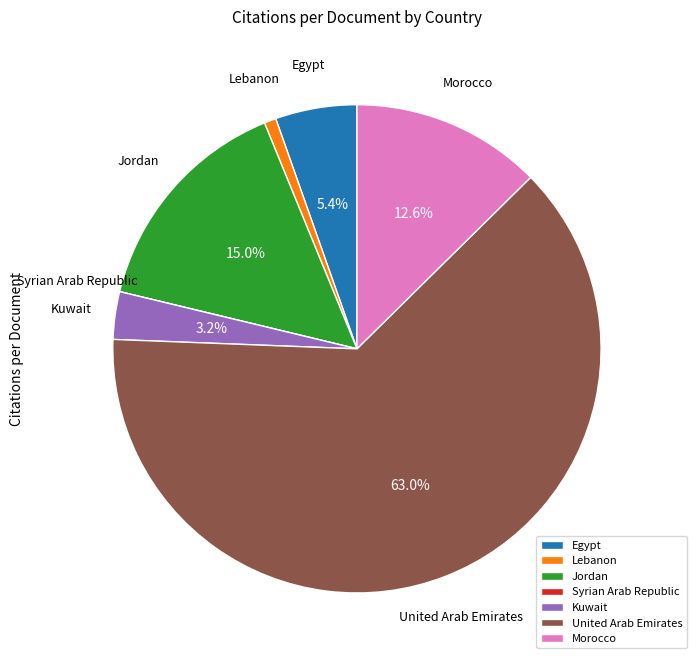

Is there a majority slice in this chart?

Yes